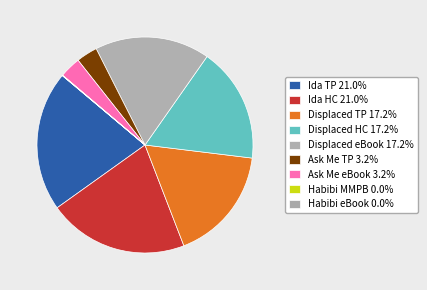

Is there any slice that represents more than half of the pie?

No